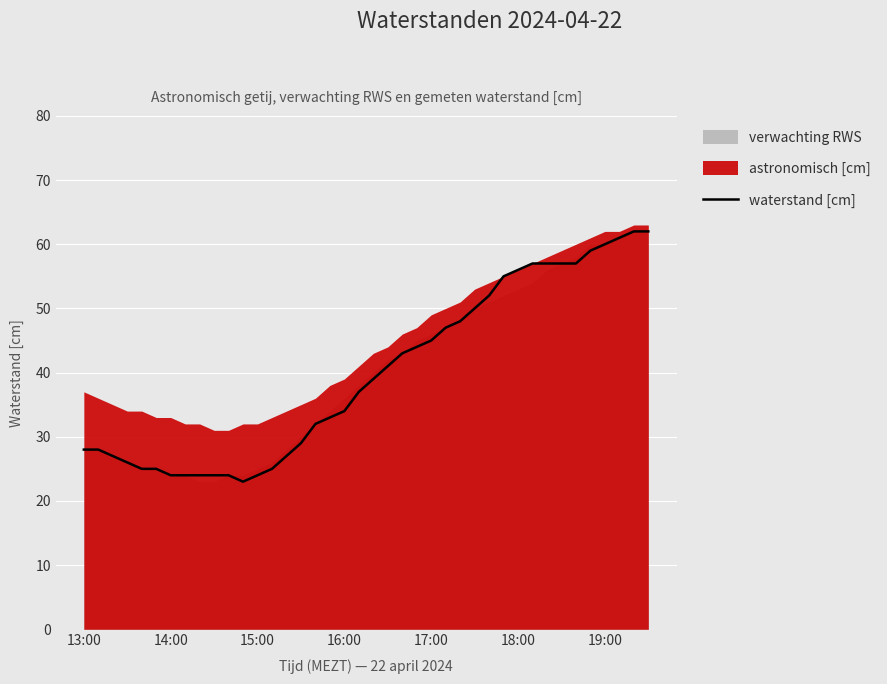

The waterstand [cm] series shows 53 at 16:00. True or false?

False